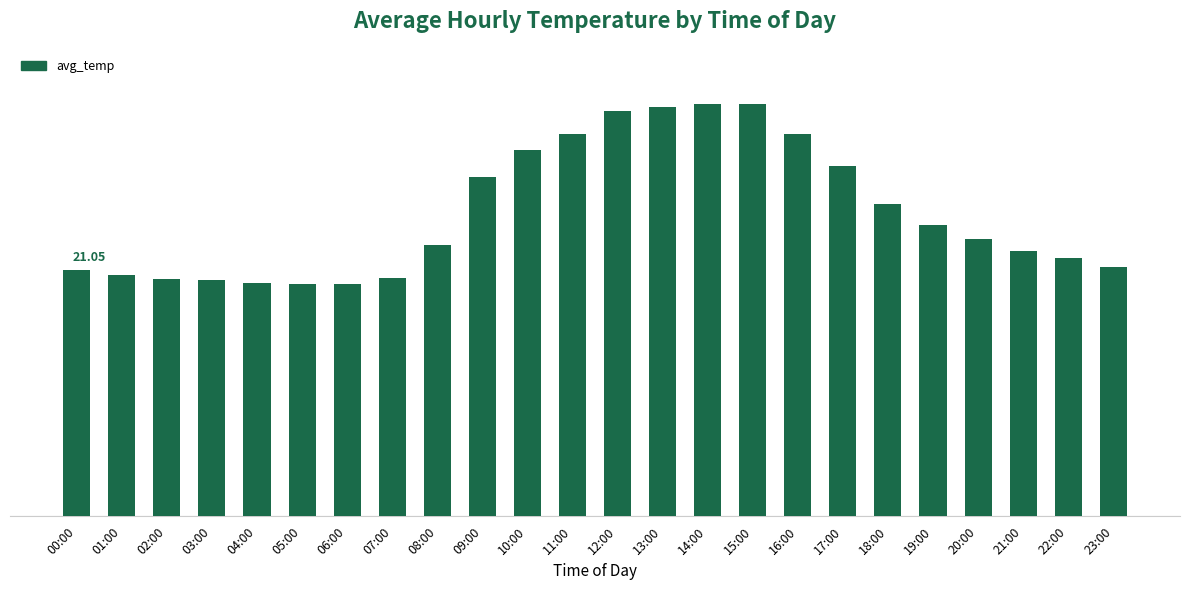

What is the average value?

26.0